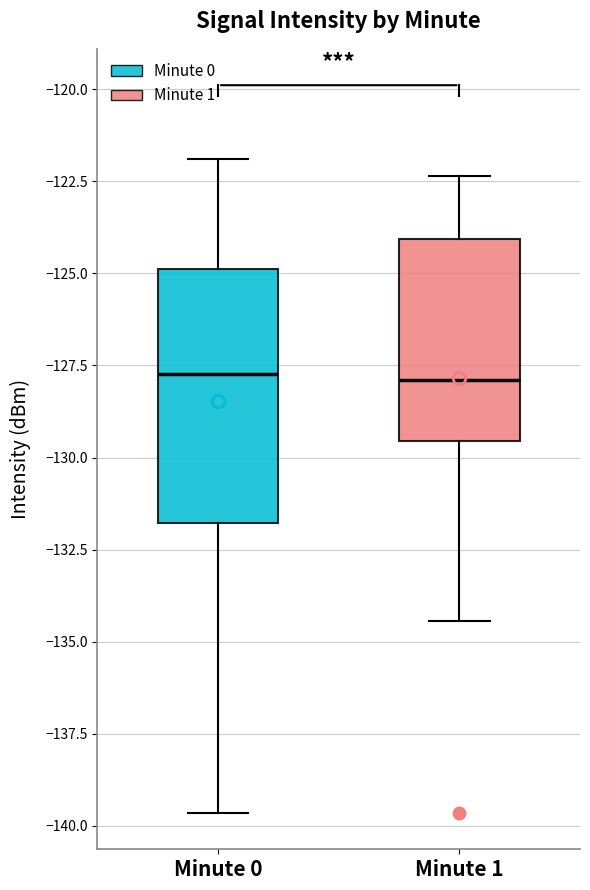

Comparing the boxes themselves (not the whiskers), which one is the tallest?

Minute 0